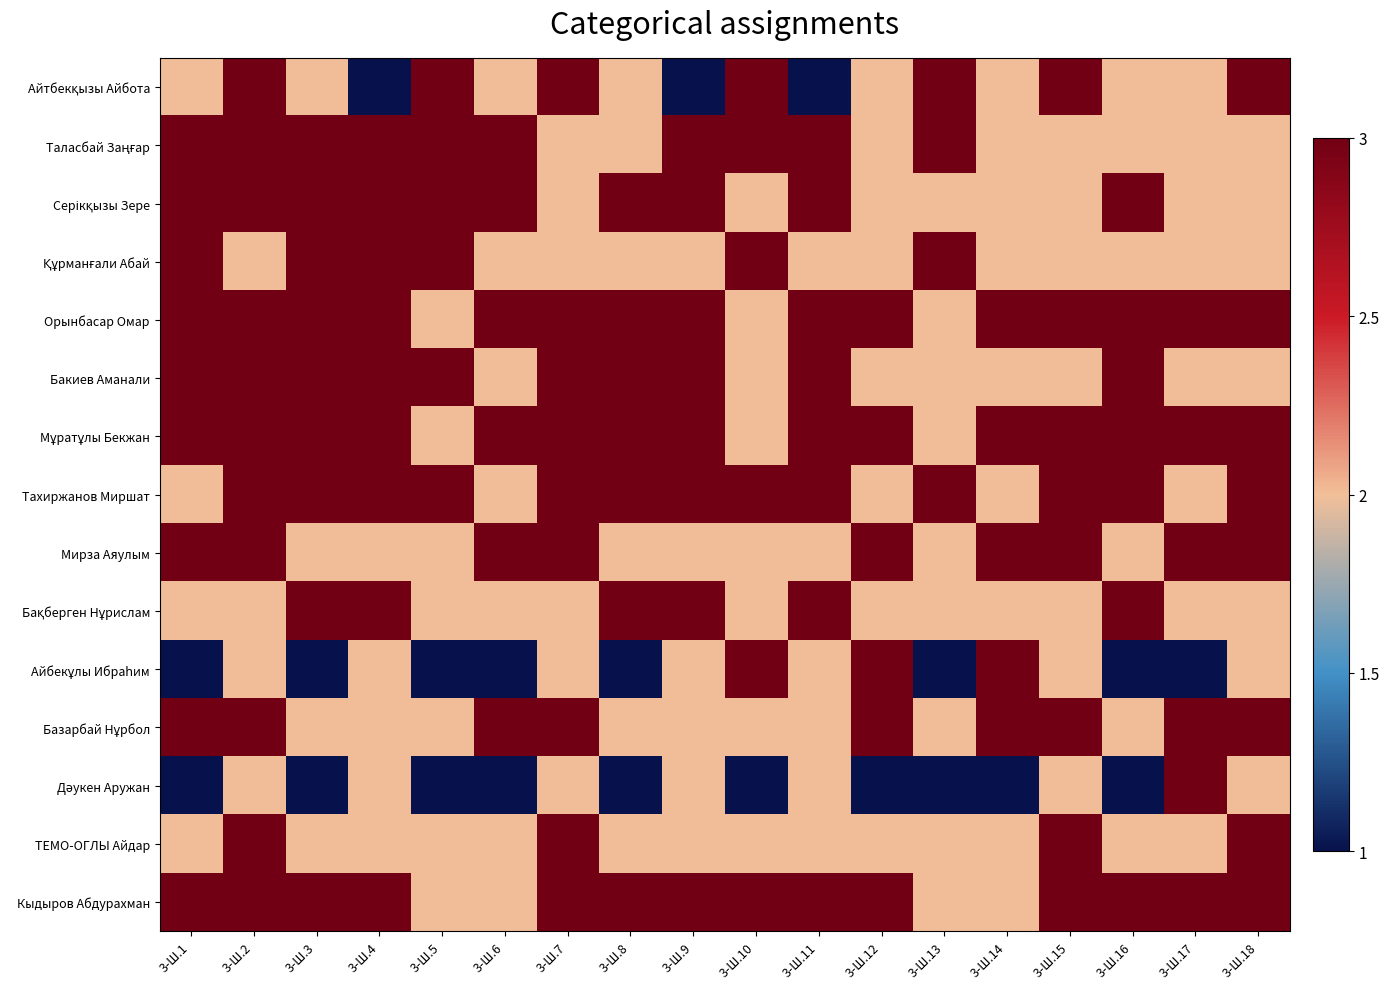

List the series in order of their peak value, lowest first.

Айтбекқызы Айбота, Таласбай Заңғар, Серікқызы Зере, Құрманғали Абай, Орынбасар Омар, Бакиев Аманали, Мұратұлы Бекжан, Тахиржанов Миршат, Мирза Аяулым, Бақберген Нұрислам, Айбекұлы Ибраһим, Базарбай Нұрбол, Дәукен Аружан, ТЕМО-ОГЛЫ Айдар, Кыдыров Абдурахман